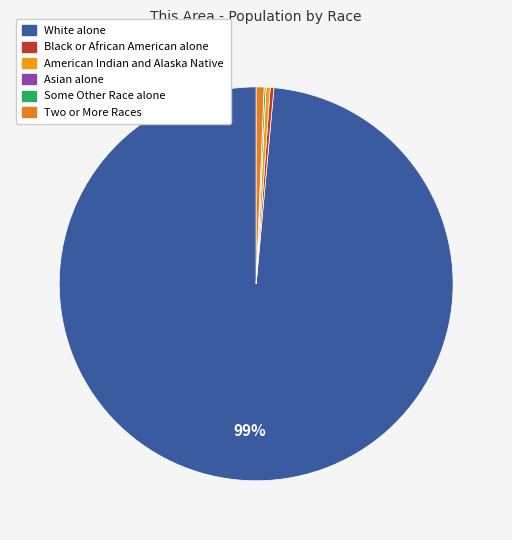

To the nearest percent, what is the average slice percentage?

17%